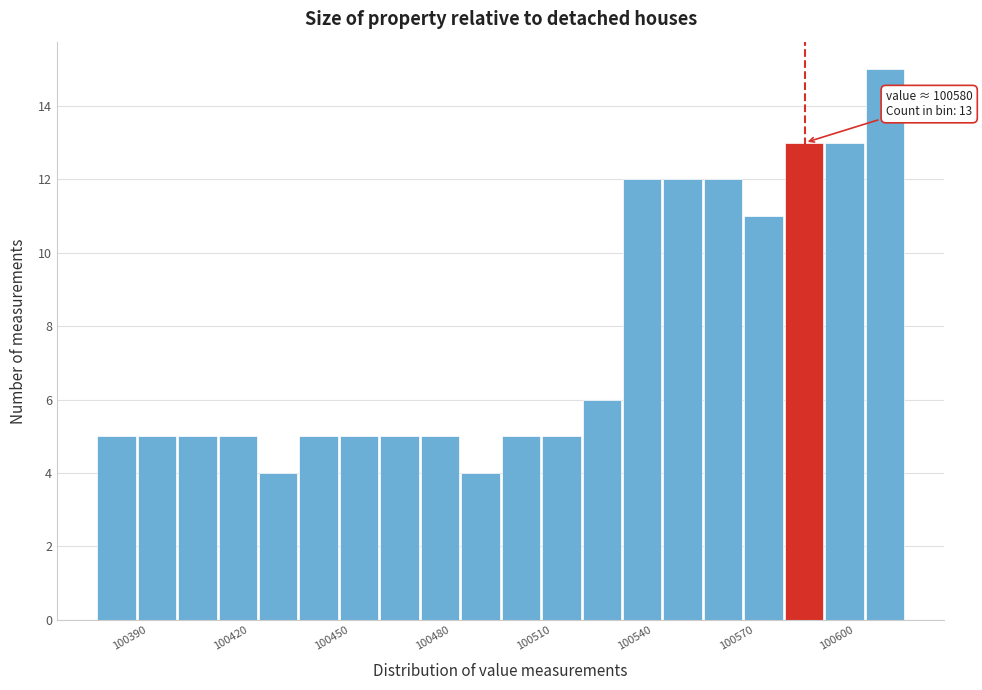

Read against the x-axis, roughly where is the centre of the tallest bar?

100610